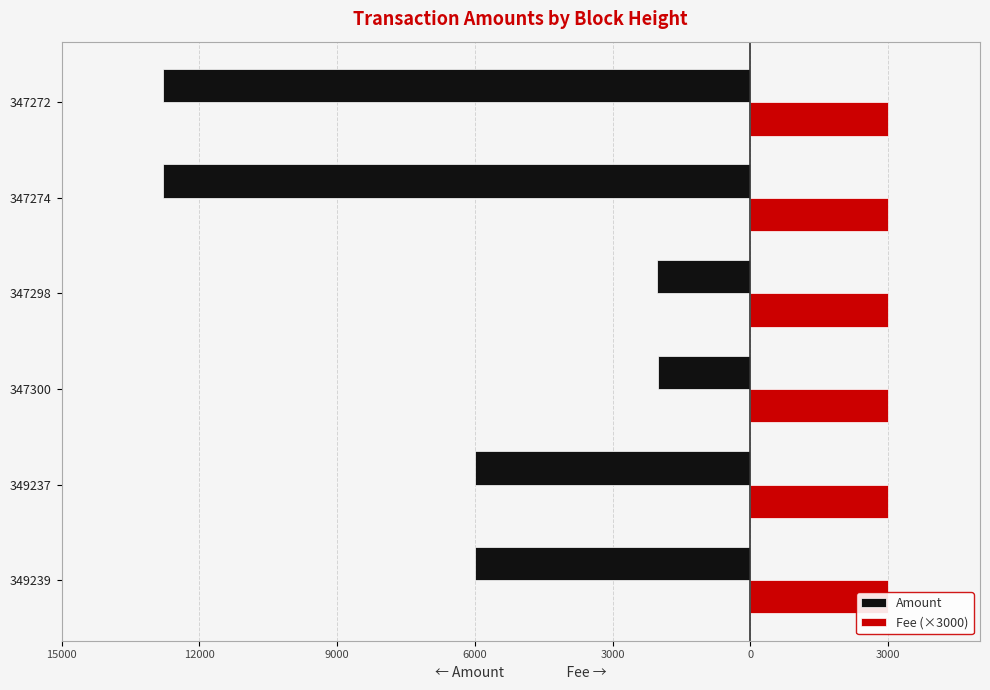

Between 12000 and 0, which series saw the biggest shift?

Amount